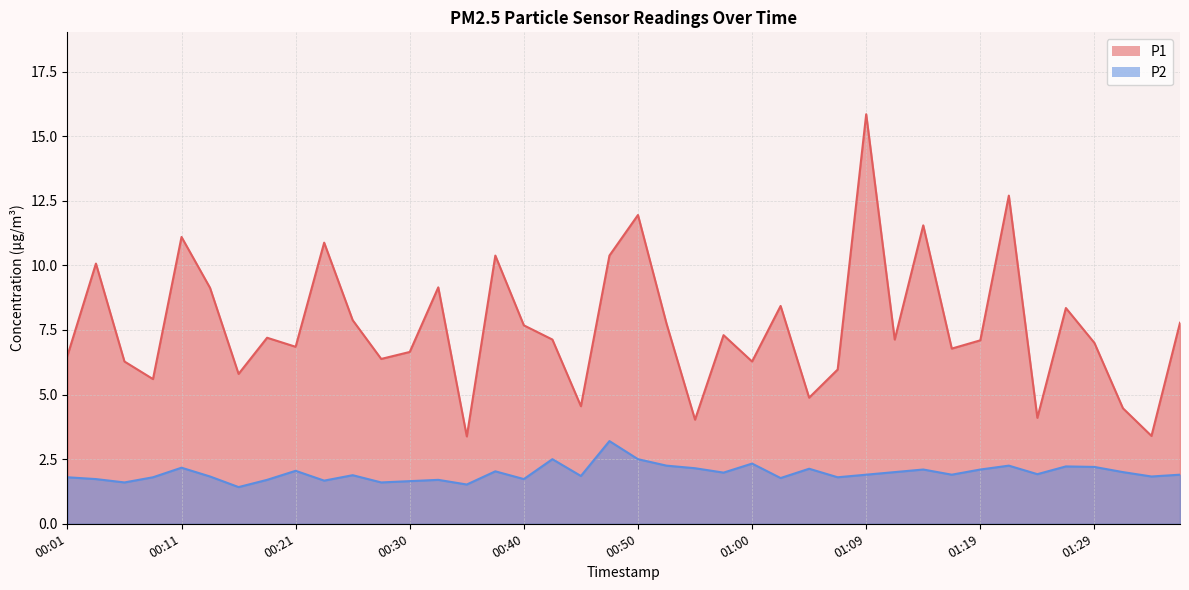

Rank the series by their average value, from highest to lowest.

P1, P2